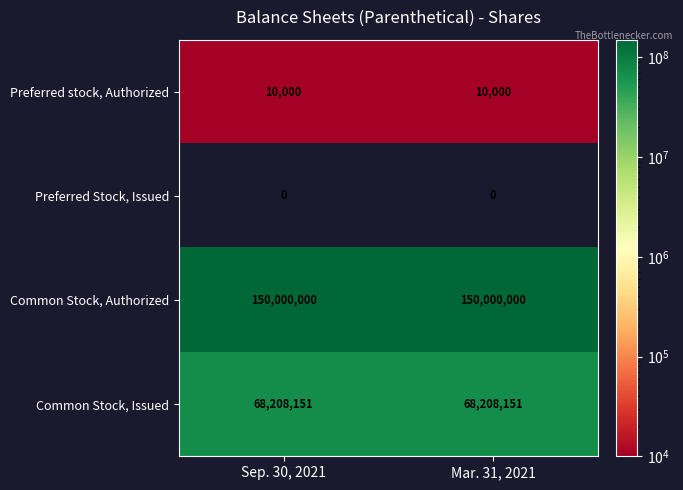

Rank the series at Sep. 30, 2021 from lowest to highest value.

Preferred Stock, Issued, Preferred stock, Authorized, Common Stock, Issued, Common Stock, Authorized